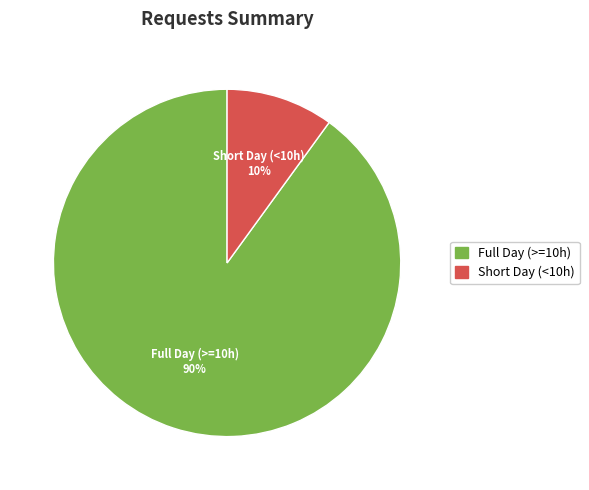

Does any single category account for the majority?

Yes